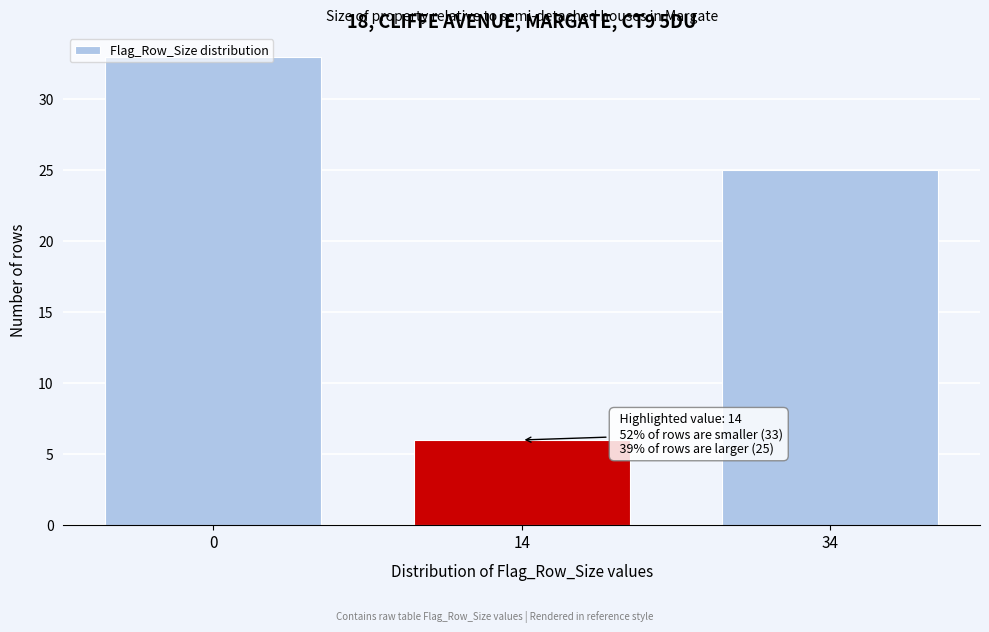

What is the sum of the values at 14 and 0?

39